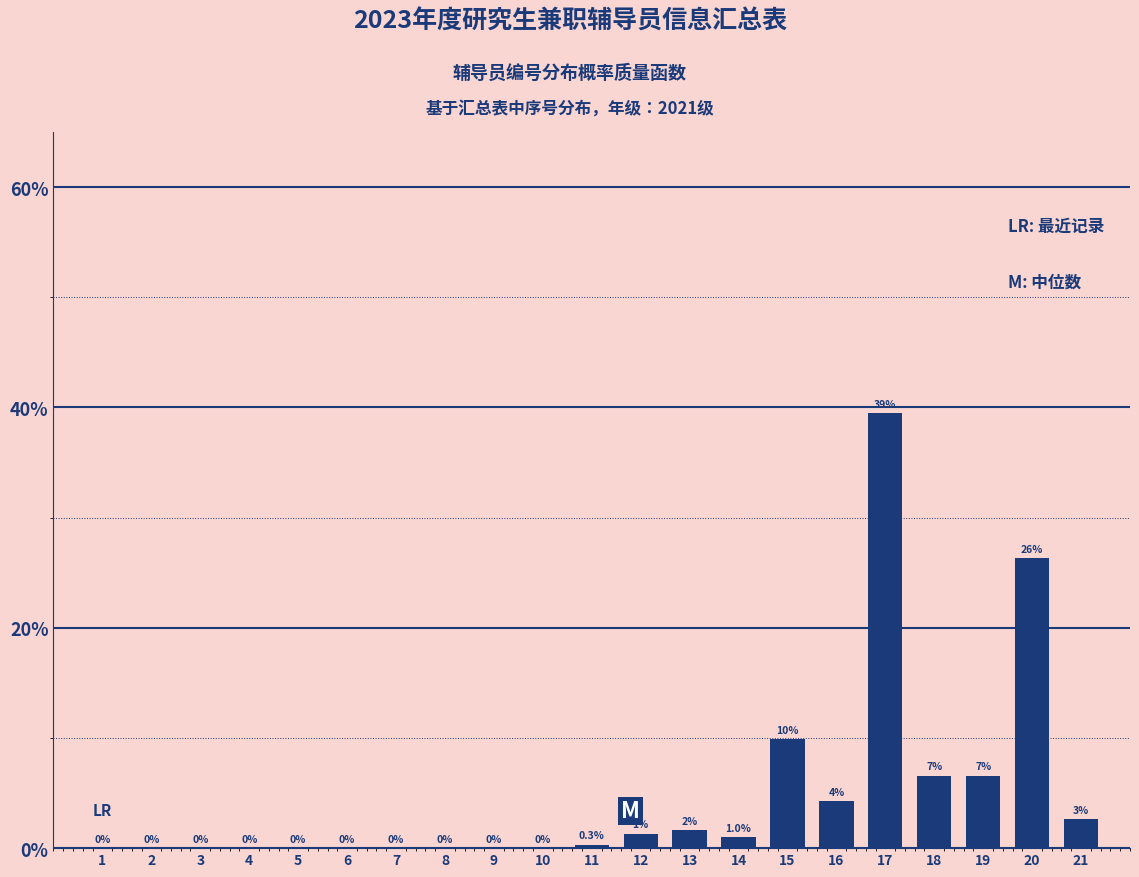

True or false: the data shows 39.5 at 17.

True